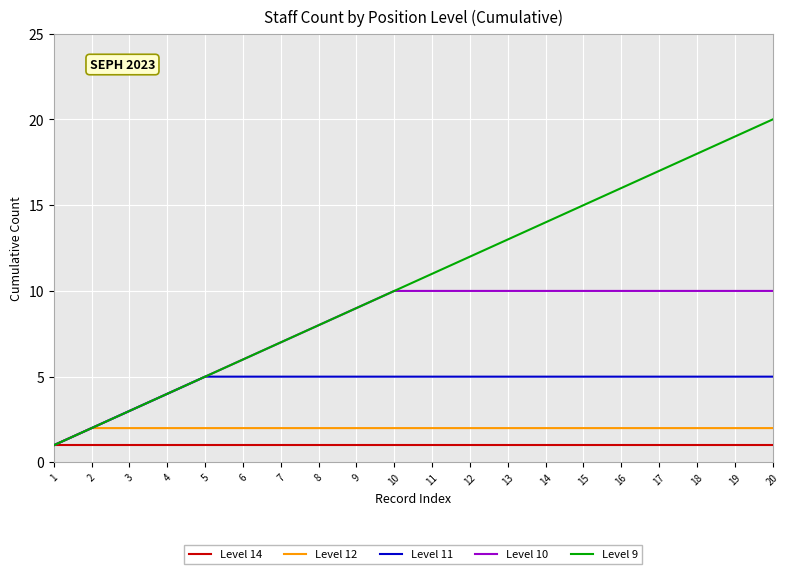

Reading left to right, list all the values displayed in this chart.

Level 14: 1=1	2=1	3=1	4=1	5=1	6=1	7=1	8=1	9=1	10=1	11=1	12=1	13=1	14=1	15=1	16=1	17=1	18=1	19=1	20=1
Level 12: 1=1	2=2	3=2	4=2	5=2	6=2	7=2	8=2	9=2	10=2	11=2	12=2	13=2	14=2	15=2	16=2	17=2	18=2	19=2	20=2
Level 11: 1=1	2=2	3=3	4=4	5=5	6=5	7=5	8=5	9=5	10=5	11=5	12=5	13=5	14=5	15=5	16=5	17=5	18=5	19=5	20=5
Level 10: 1=1	2=2	3=3	4=4	5=5	6=6	7=7	8=8	9=9	10=10	11=10	12=10	13=10	14=10	15=10	16=10	17=10	18=10	19=10	20=10
Level 9: 1=1	2=2	3=3	4=4	5=5	6=6	7=7	8=8	9=9	10=10	11=11	12=12	13=13	14=14	15=15	16=16	17=17	18=18	19=19	20=20